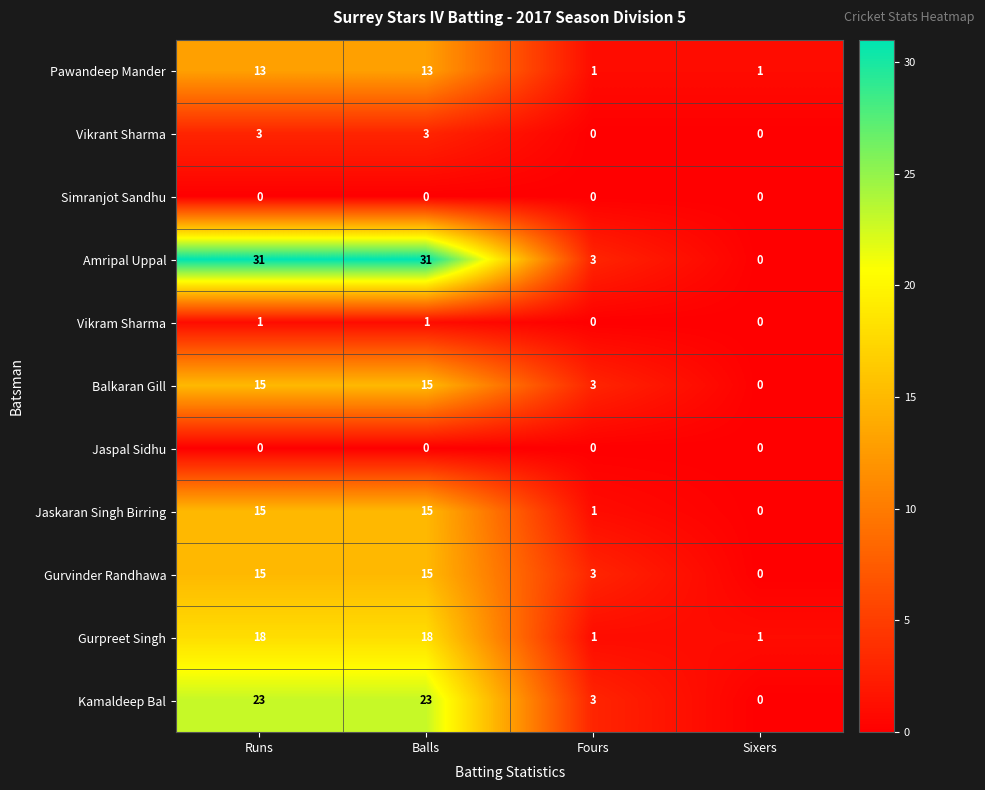

What is the maximum value shown in the chart?

31